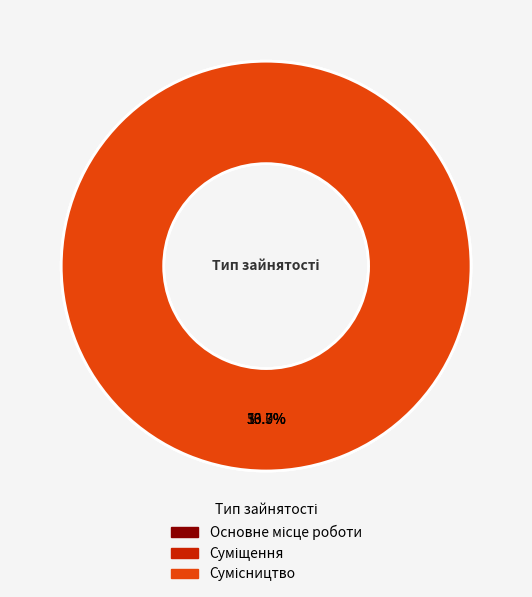

What percentage do Суміщення and Основне місце роботи together represent?

50.0%